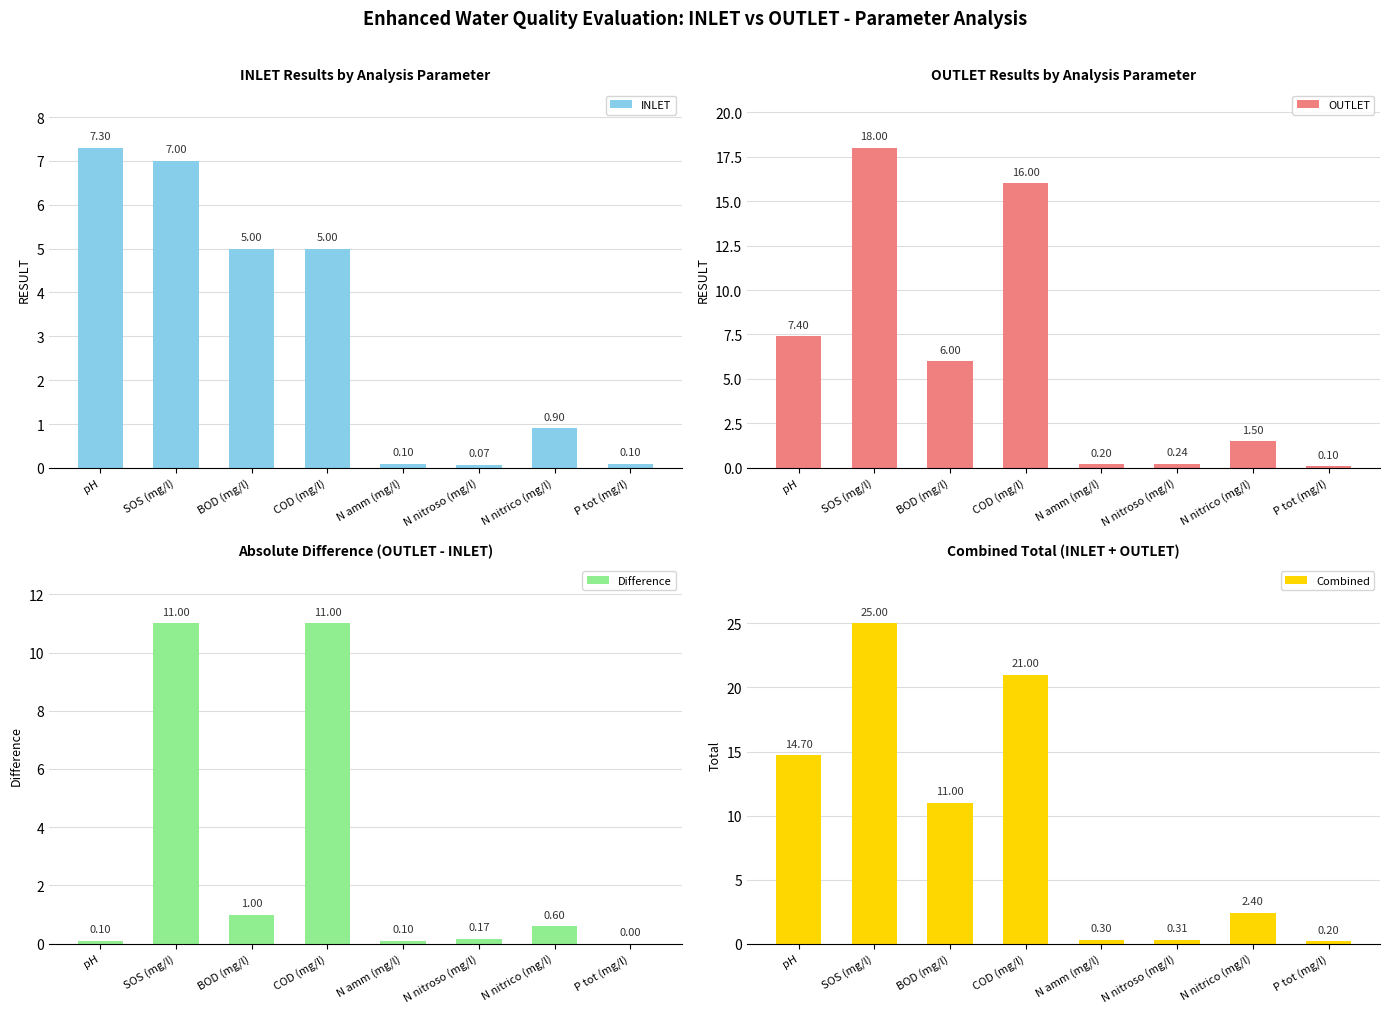

What position from the right is BOD (mg/l)?

6